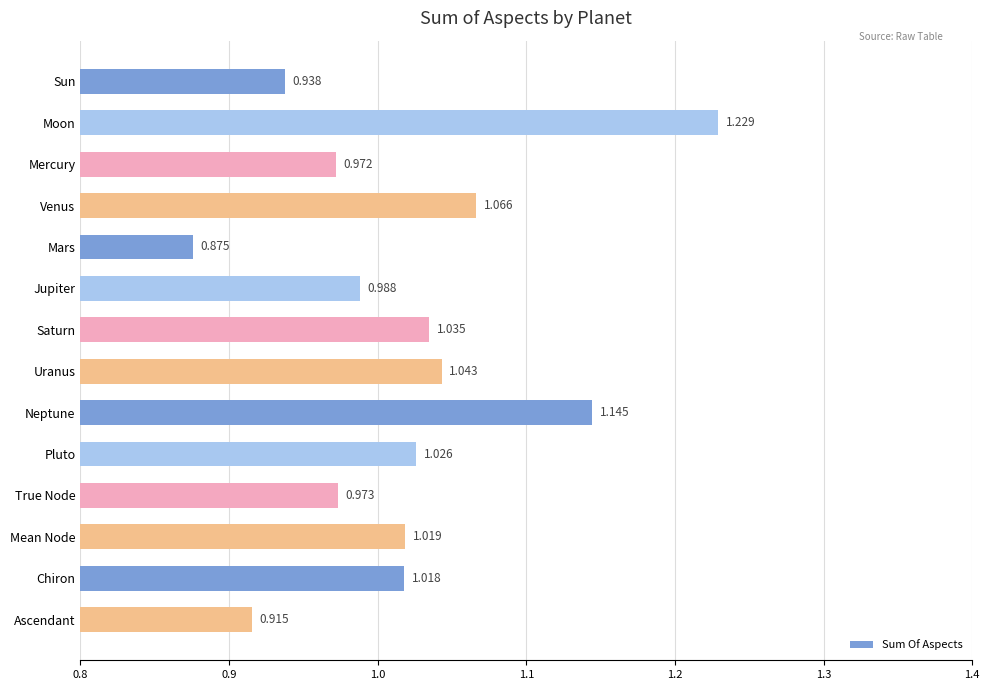

How many values are below 1?

6